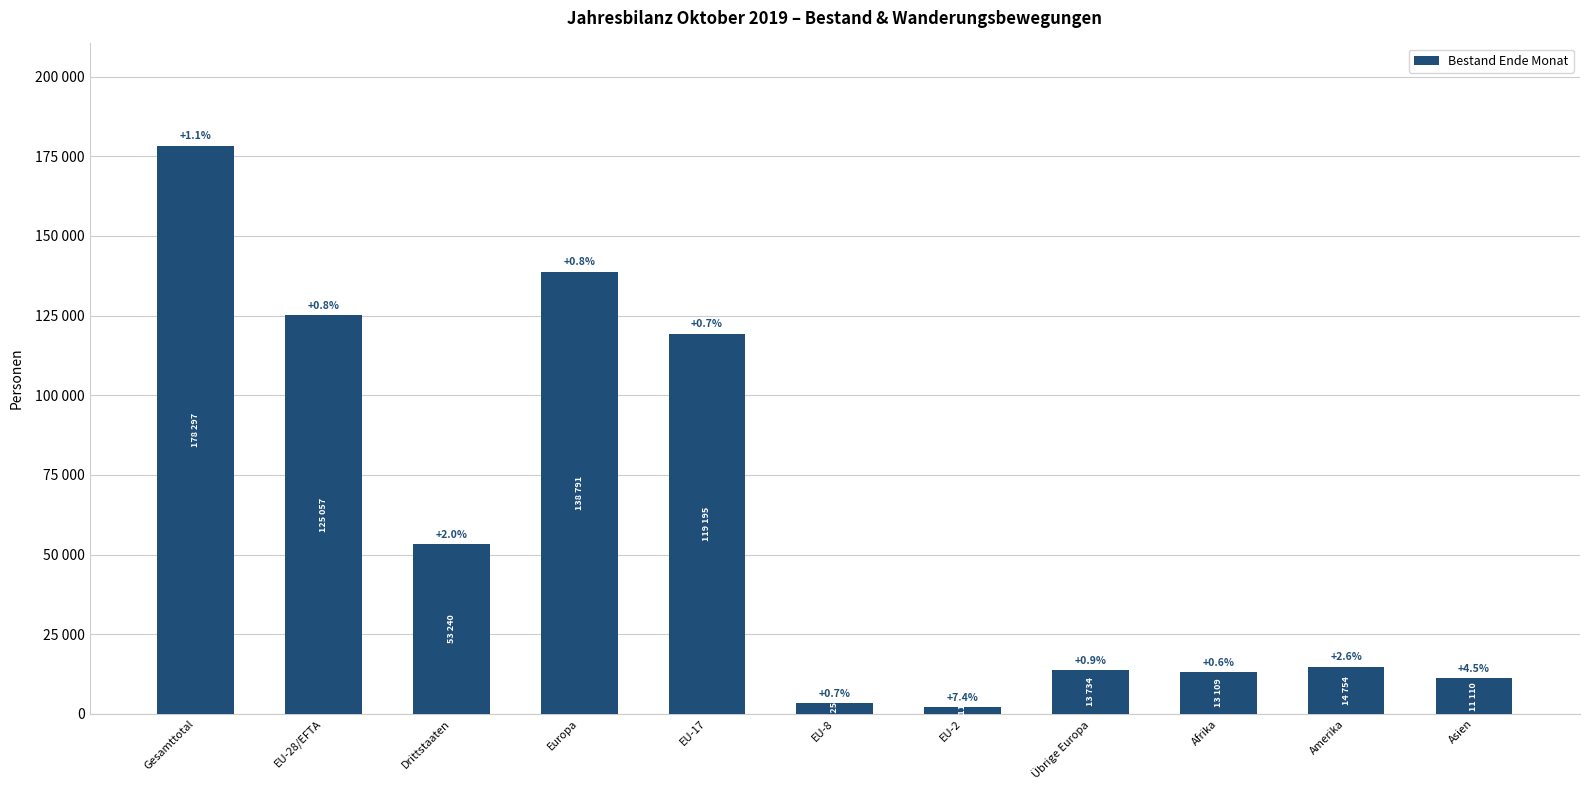

Rank the categories by value from highest to lowest.

Gesamttotal, Europa, EU-28/EFTA, EU-17, Drittstaaten, Amerika, Übrige Europa, Afrika, Asien, EU-8, EU-2